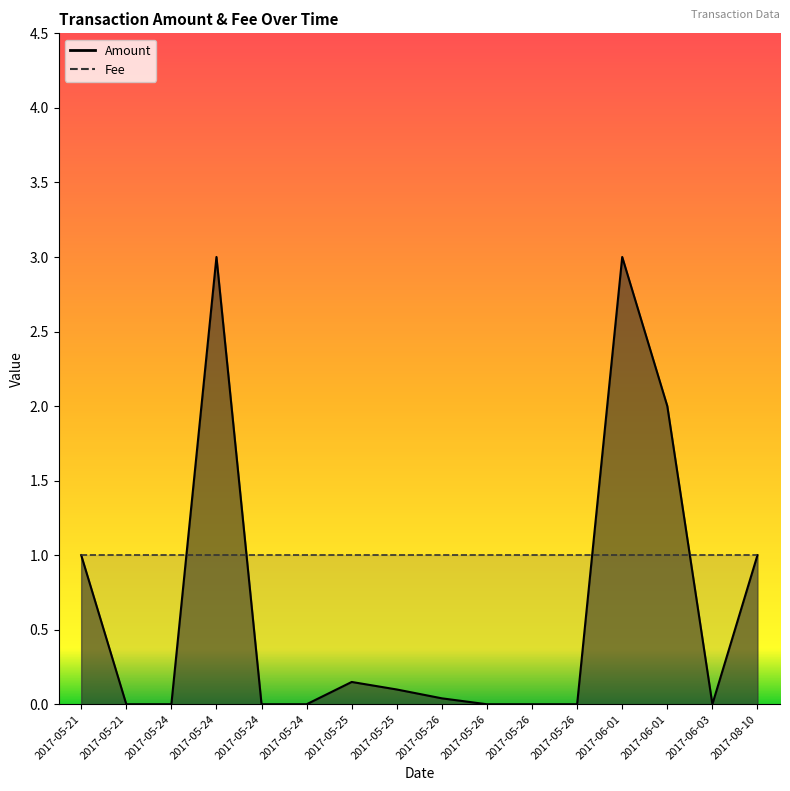

What is the value of the 8th point from the left?

0.1